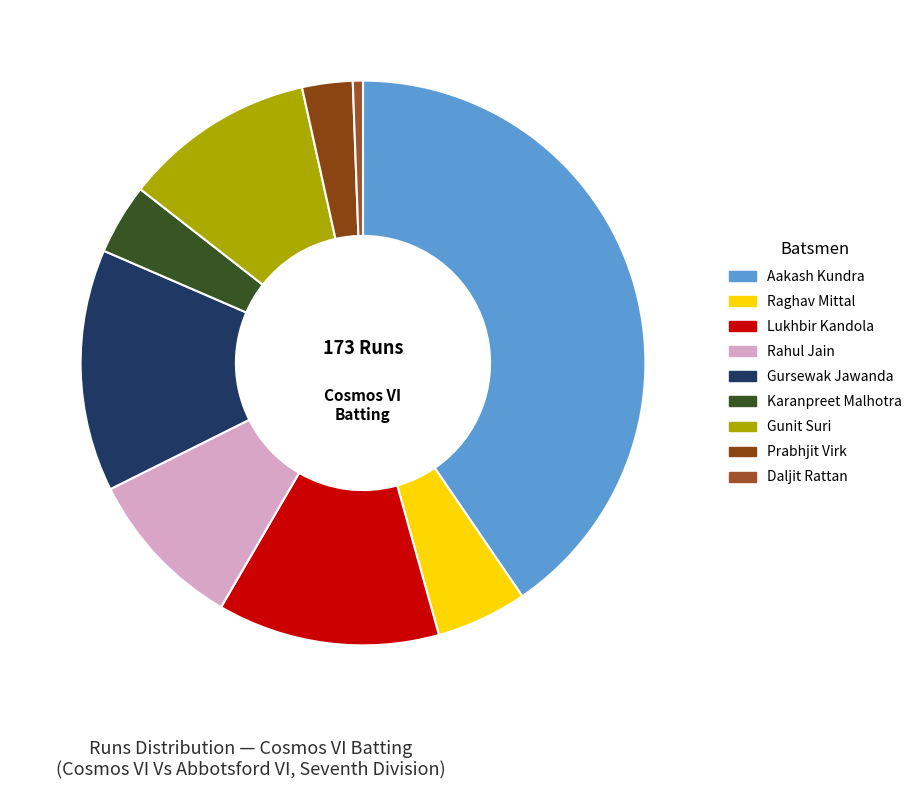

How many segments does this pie chart have?

9